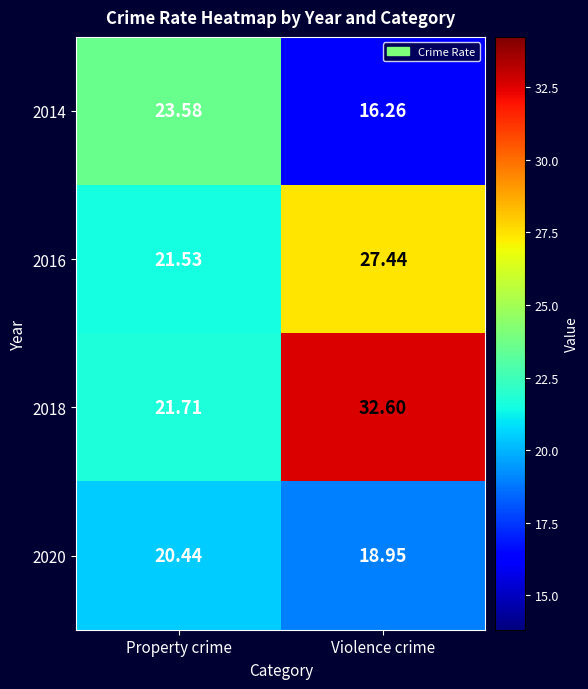

Rank the series at Violence crime from lowest to highest value.

2014, 2020, 2016, 2018